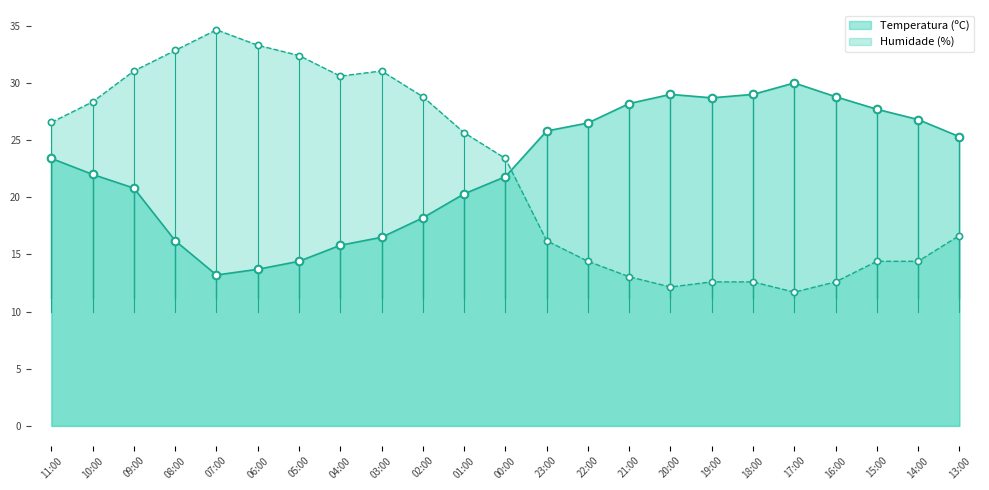

Which series reaches the minimum Y coordinate?

Humidade (%)